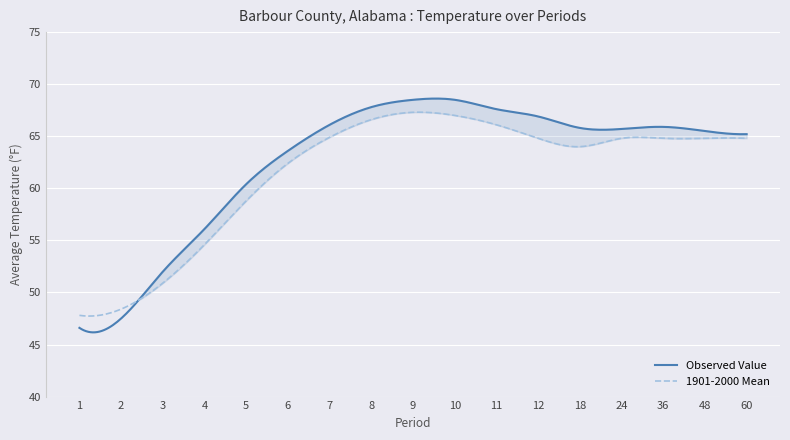

What is the minimum value for Observed Value?

46.2